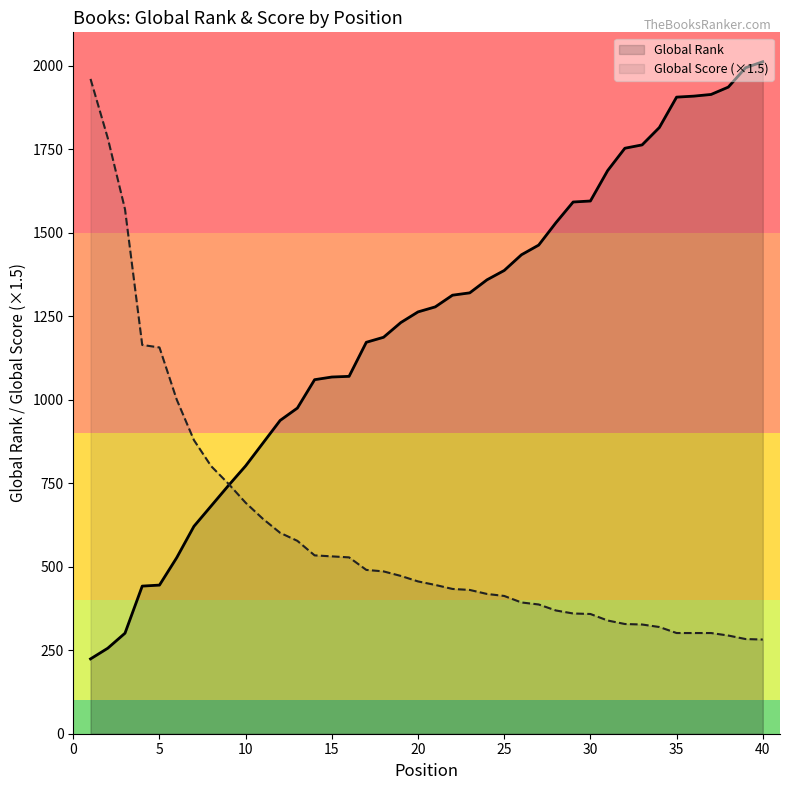

Which category has the highest value in the Global Rank series?

40